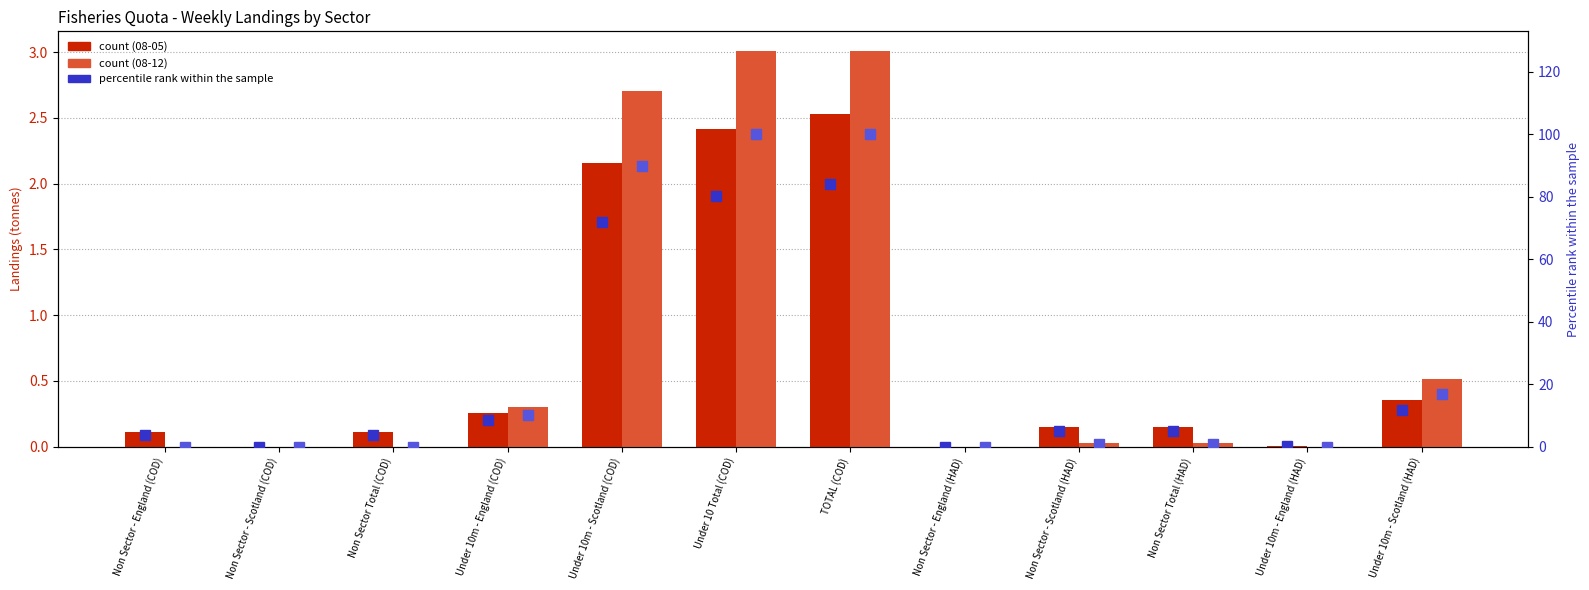

Reading left to right, what are all the values shown in this chart?

Week 2020-08-05 (count): 0.1	0.0	0.1	0.3	2.2	2.4	2.5	0.0	0.2	0.2	0.0	0.4
Week 2020-08-12 (count): 0.0	0.0	0.0	0.3	2.7	3.0	3.0	0.0	0.0	0.0	0.0	0.5
pct rank (08-05): 3.7	0.0	3.7	8.5	71.8	80.3	84.0	0.0	5.0	5.0	0.1	11.9
pct rank (08-12): 0.0	0.0	0.0	10.1	89.9	100.0	100.0	0.0	0.9	0.9	0.0	17.0